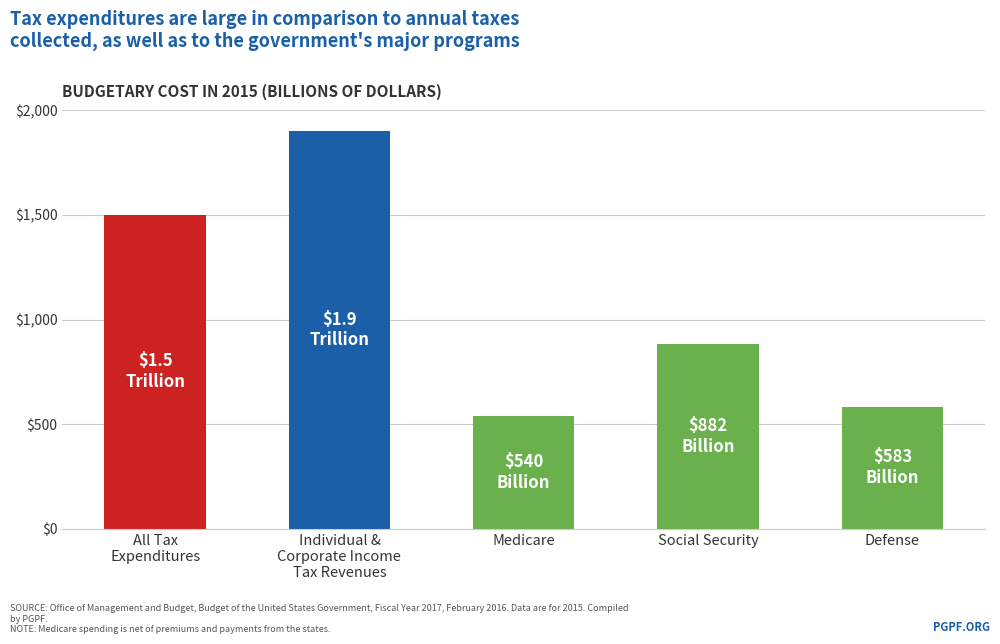

What is the value of the 1st bar from the left?

1500